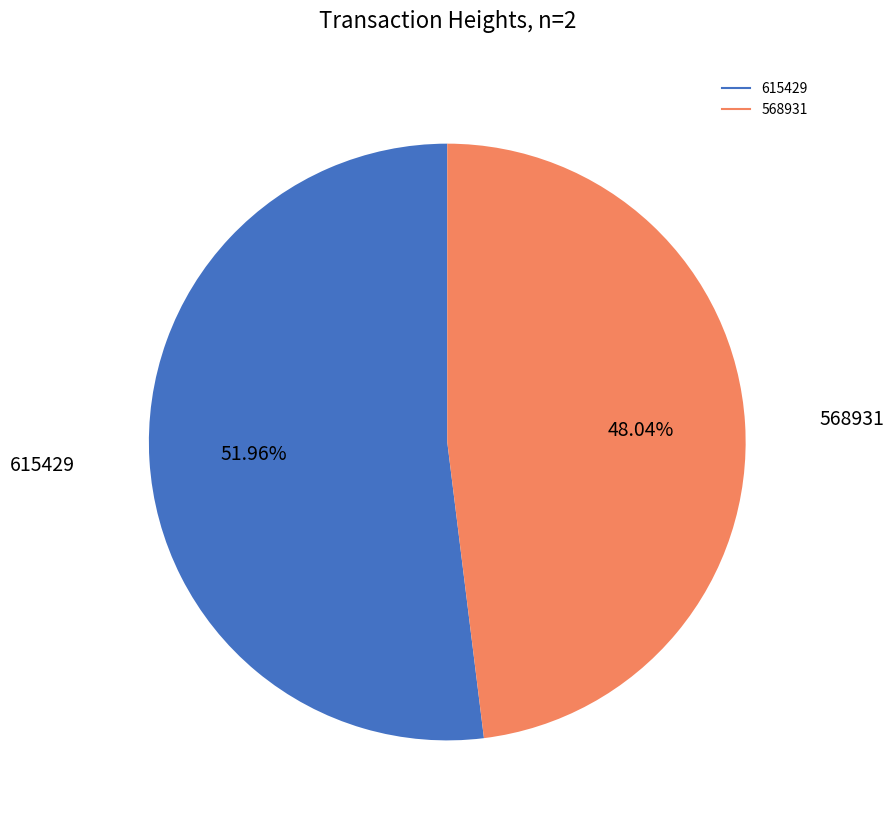

Does 568931 represent more than half of the total?

No